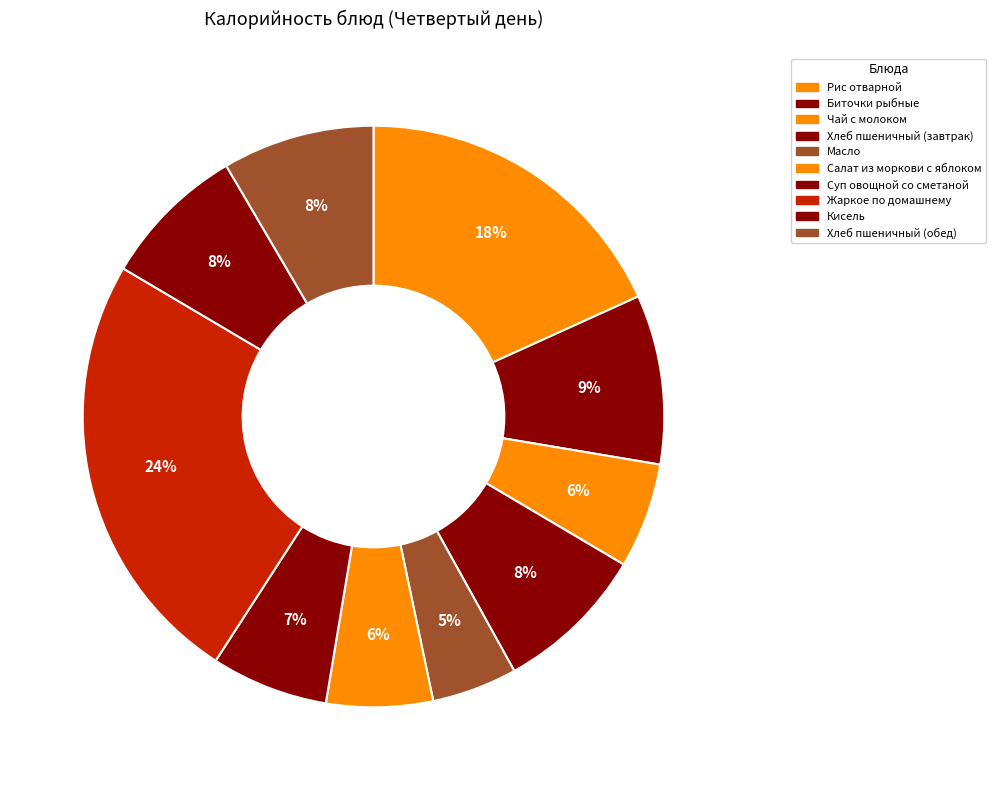

How many segments does this pie chart have?

10